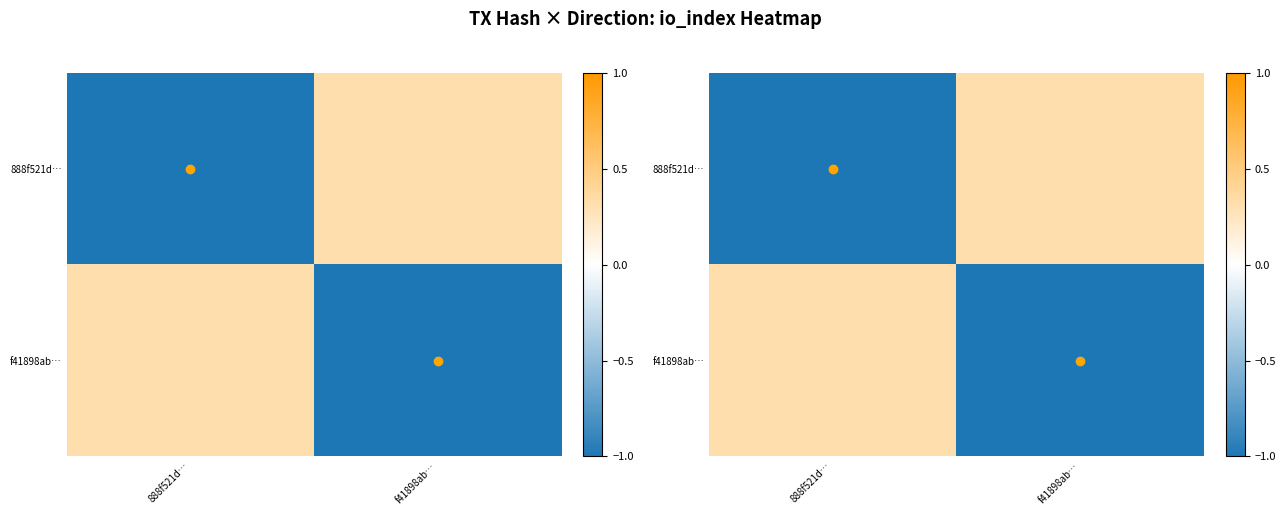

Count the number of categories in the chart.

2